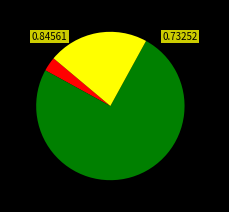

How many segments does this pie chart have?

3